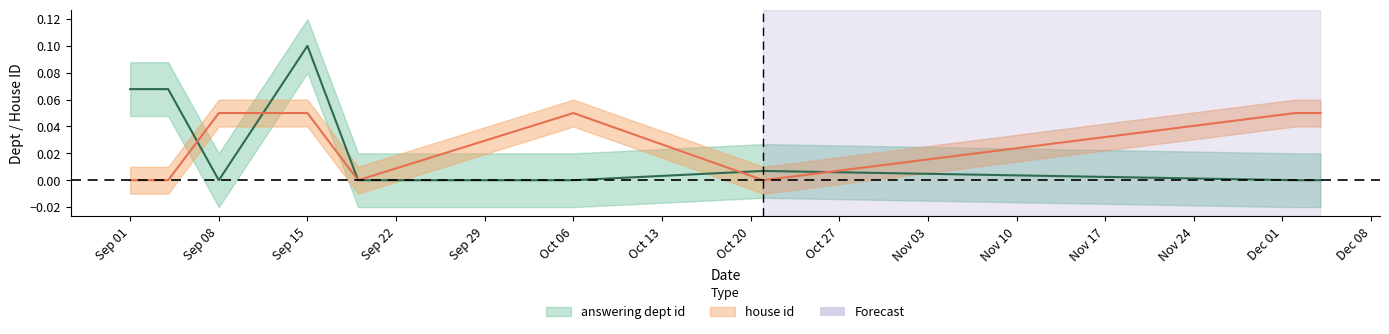

How many interior local peaks does the house id series have?

1